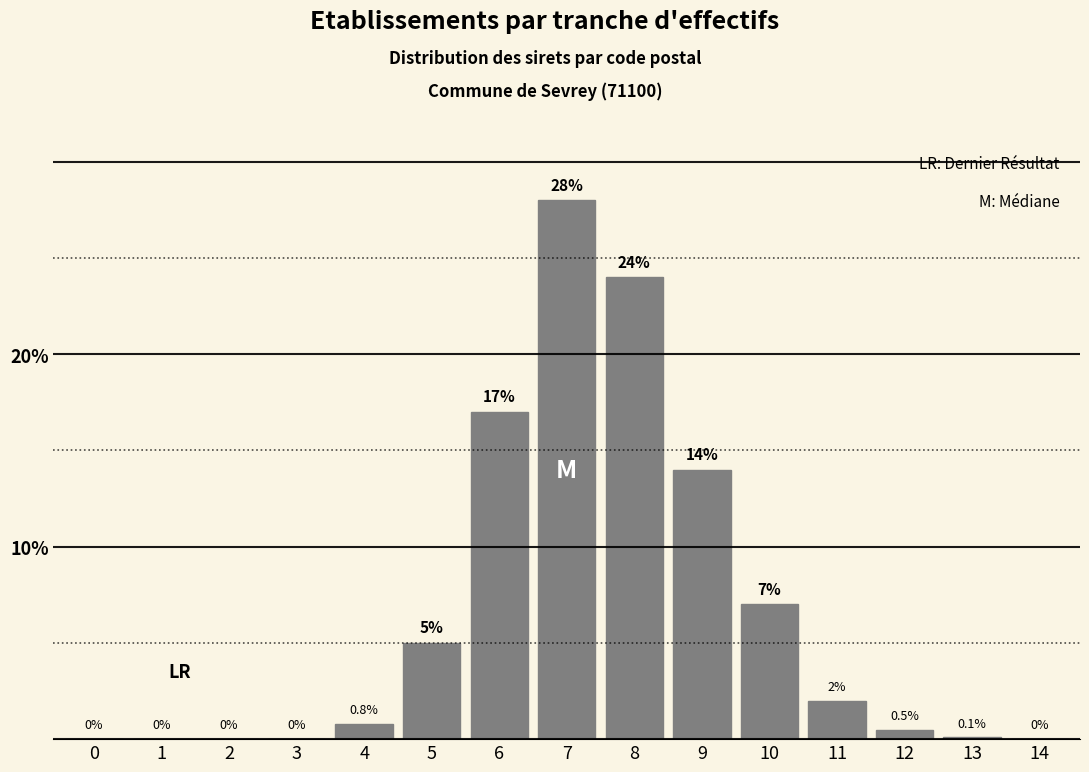

Reading left to right, transcribe all the data shown in this chart.

0=0.0	1=0.0	2=0.0	3=0.0	4=0.8	5=5.0	6=17.0	7=28.0	8=24.0	9=14.0	10=7.0	11=2.0	12=0.5	13=0.1	14=0.0